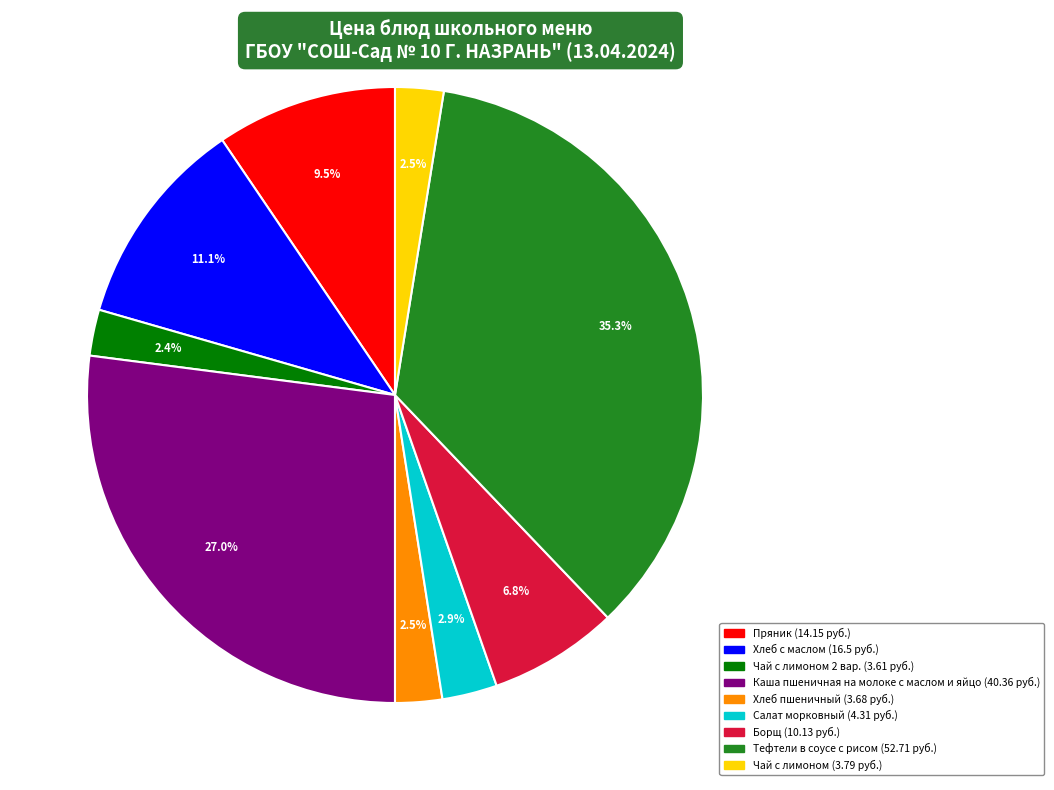

Is there any slice that represents more than half of the pie?

No